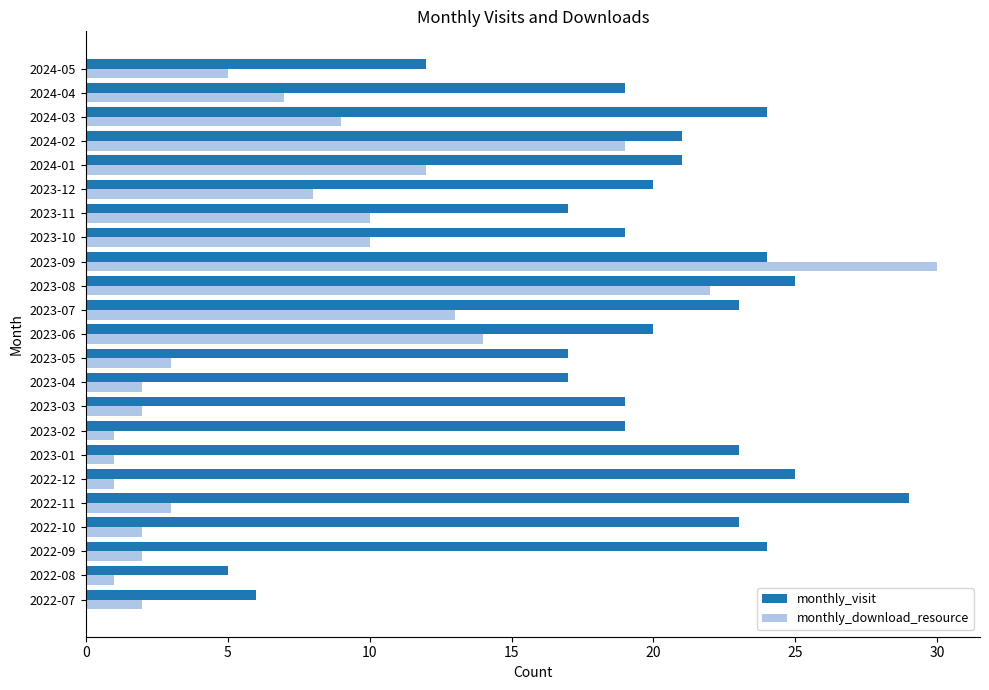

The value of monthly_visit at 2023-06 is 36. True or false?

False